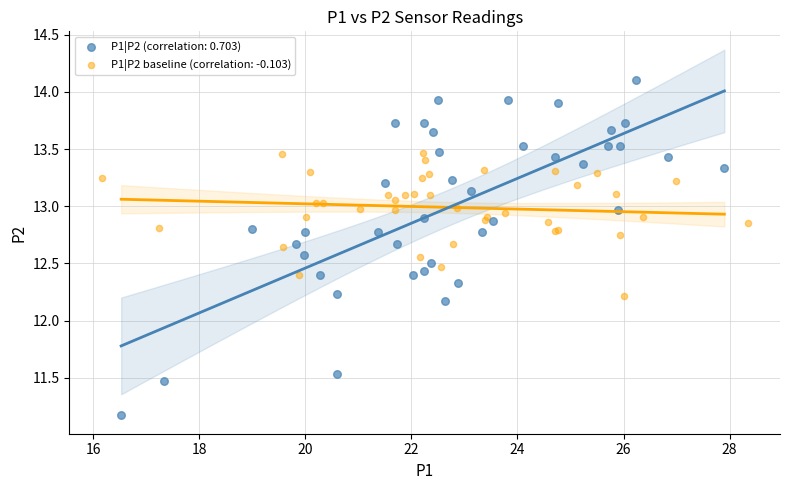

Which series has the largest Y range (max minus min)?

P1|P2 (correlation: 0.703)